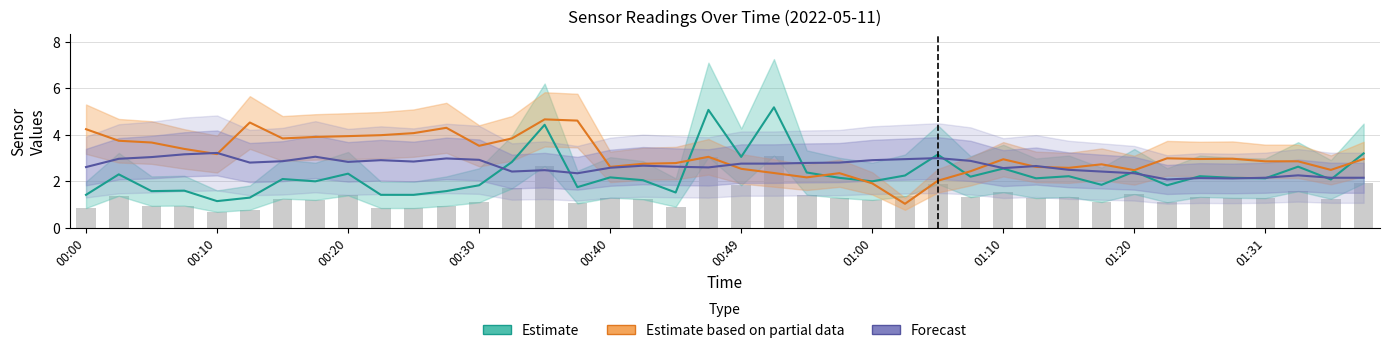

Between 35 and 16, which is larger?

16